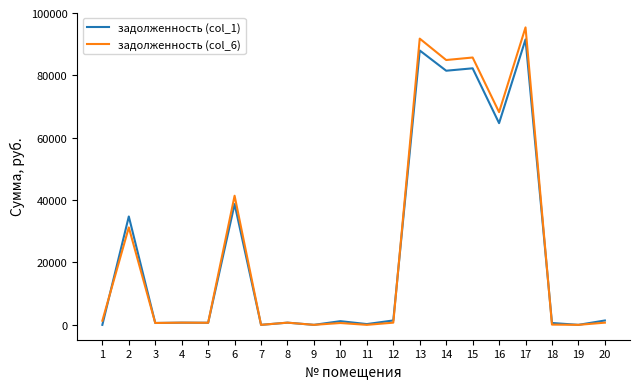

What is the sum of the задолженность (col_6) values at 14 and 13?

176723.0